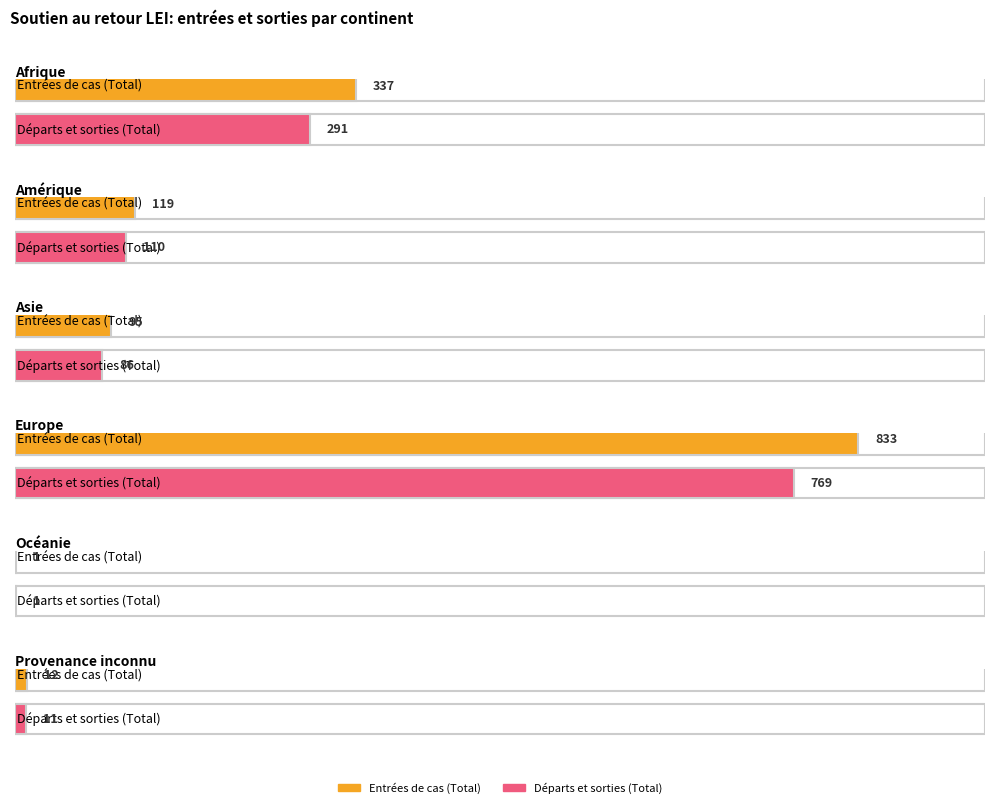

What is the sum of the Entrées de cas (Total) values at Europe and Asie?

928